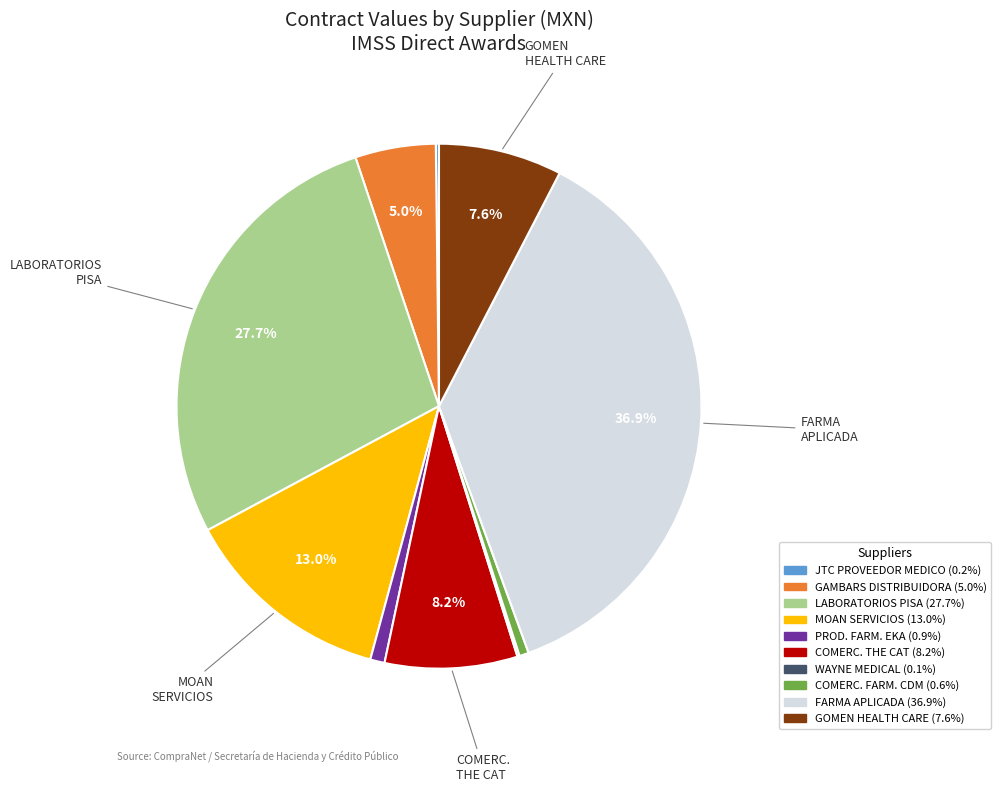

Is there a majority slice in this chart?

No